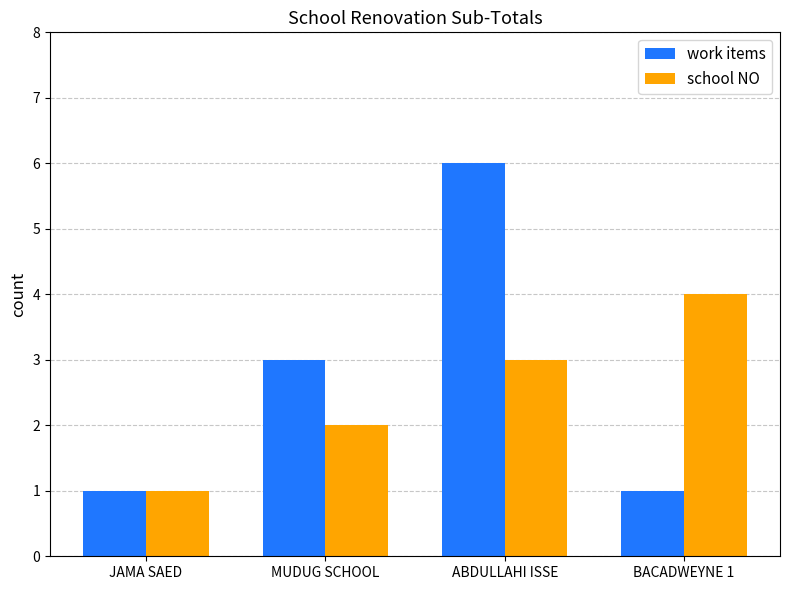

What is the value of the school NO bar at the 2nd from the left?

2